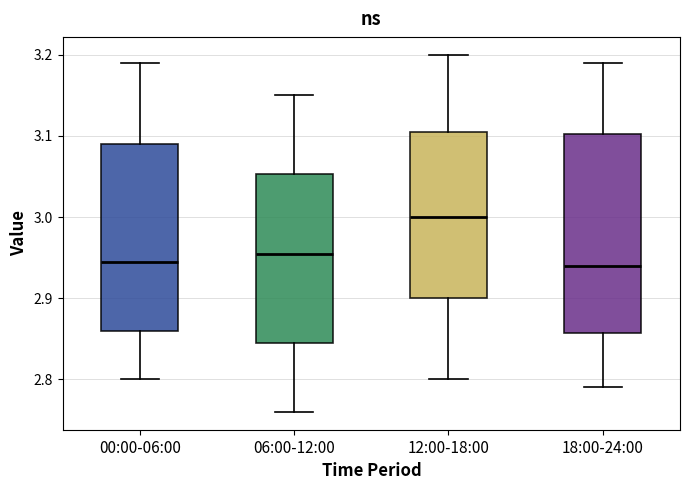

Reading left to right, read every box against the y-axis: the position of its median line, the range the box covers, and the ends of its whiskers. The values are not printed on the chart, so give them approximately, as read against the axis.

00:00-06:00: median 2.95, box 2.86 to 3.09, whiskers 2.80 to 3.19
06:00-12:00: median 2.96, box 2.85 to 3.05, whiskers 2.76 to 3.15
12:00-18:00: median 3.00, box 2.90 to 3.11, whiskers 2.80 to 3.20
18:00-24:00: median 2.94, box 2.86 to 3.10, whiskers 2.79 to 3.19